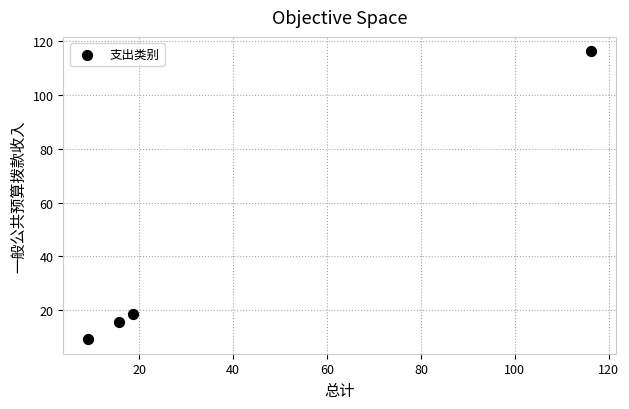

What is the average Y value?

39.9